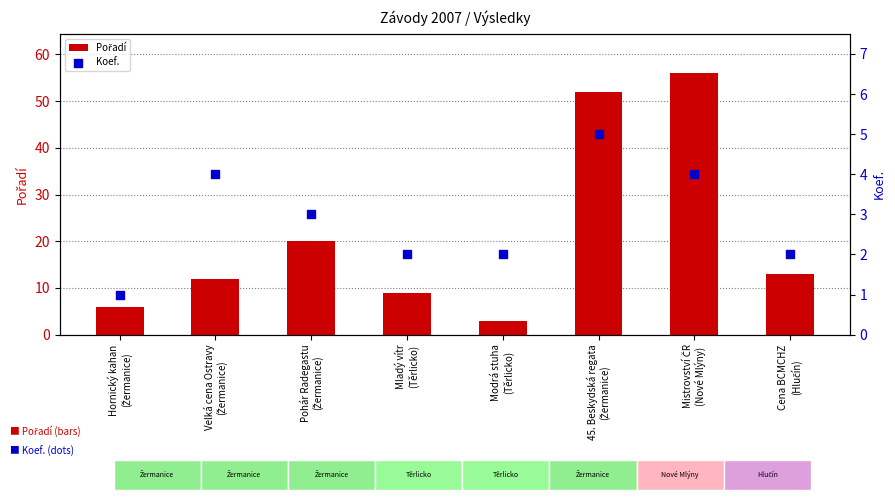

Which series has the largest total across all categories?

Pořadí